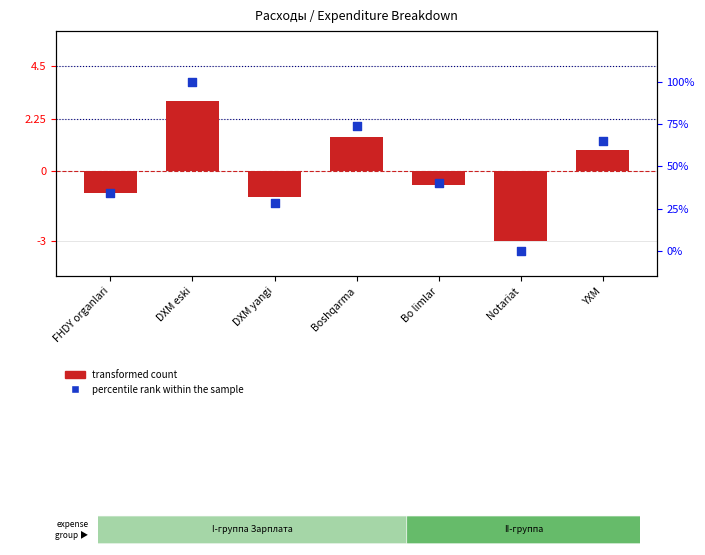

At how many categories does at least one series exceed 48?

3